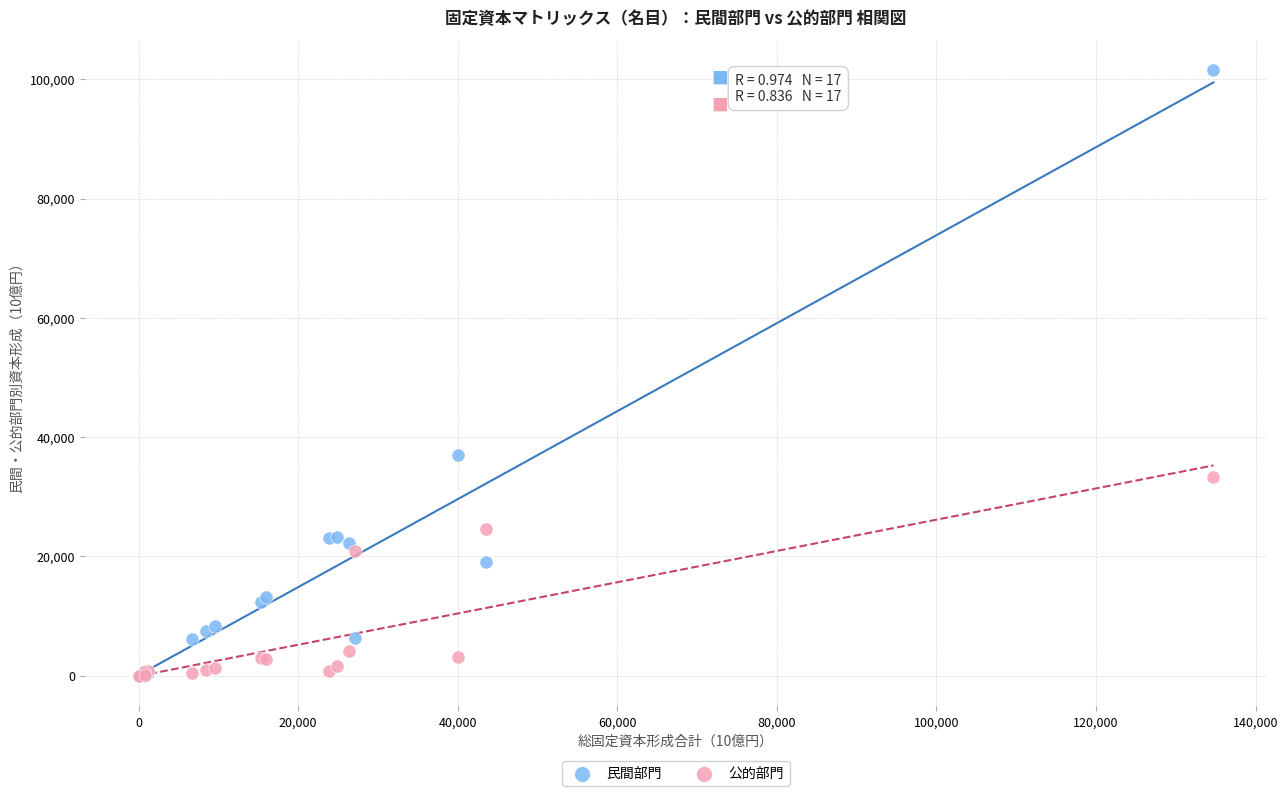

What are all the series names shown in the legend?

民間部門, 公的部門